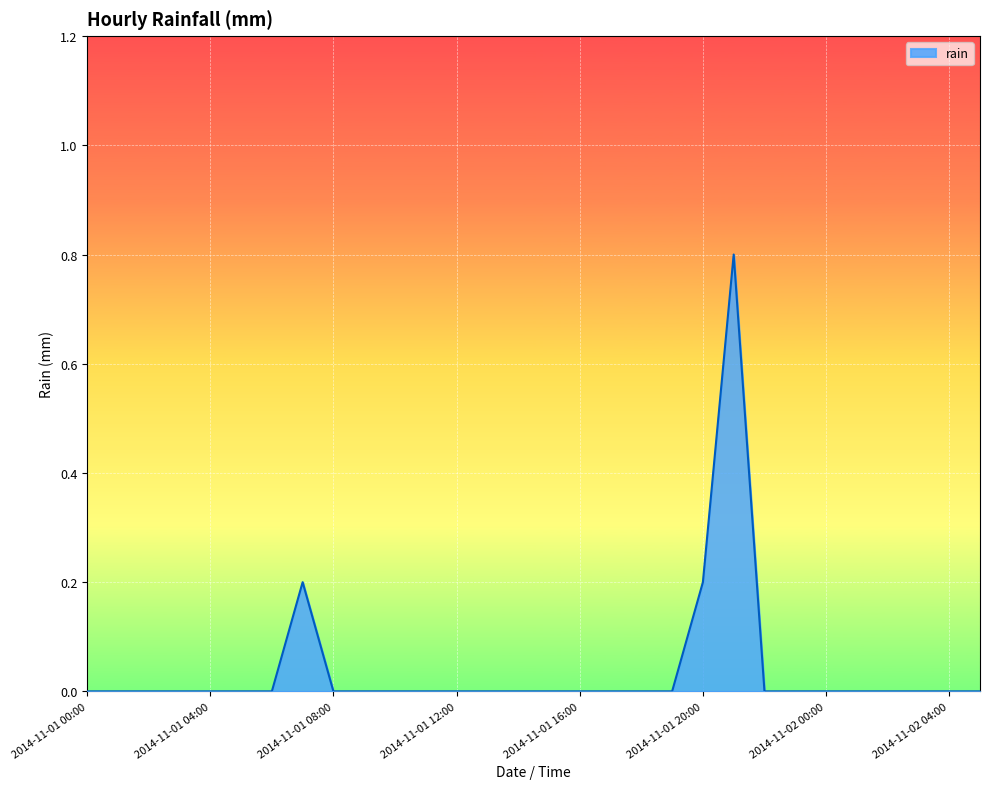

What is the greatest value displayed?

0.8